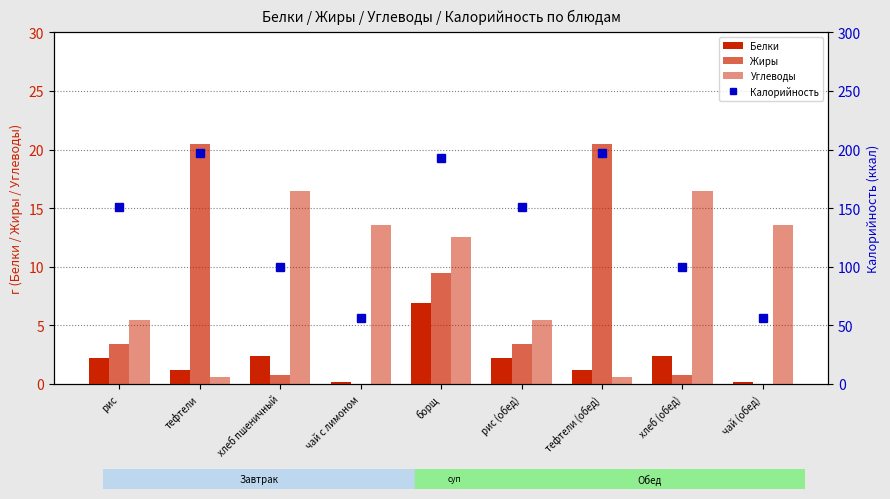

How many values in the Углеводы series are below 12?

4